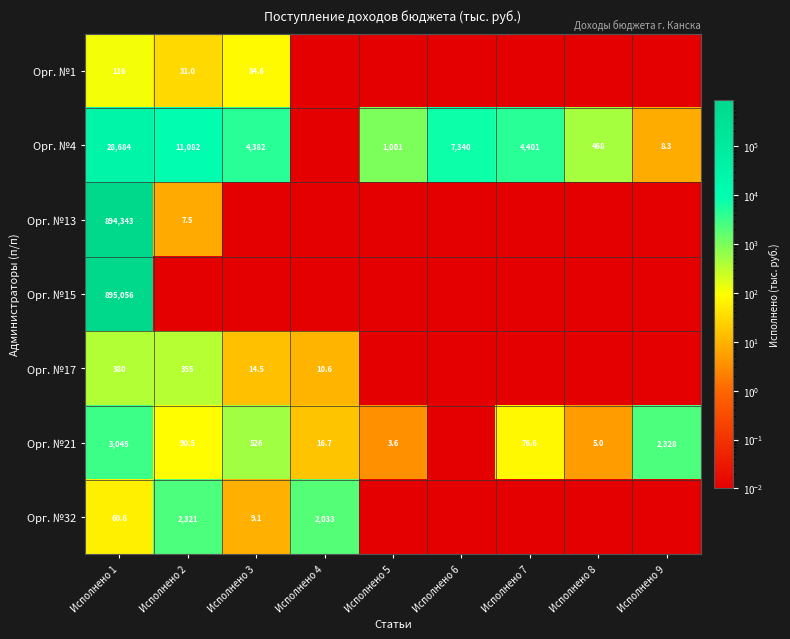

True or false: Орг. №1 has a value of 18.7 at Исполнено 3.

False